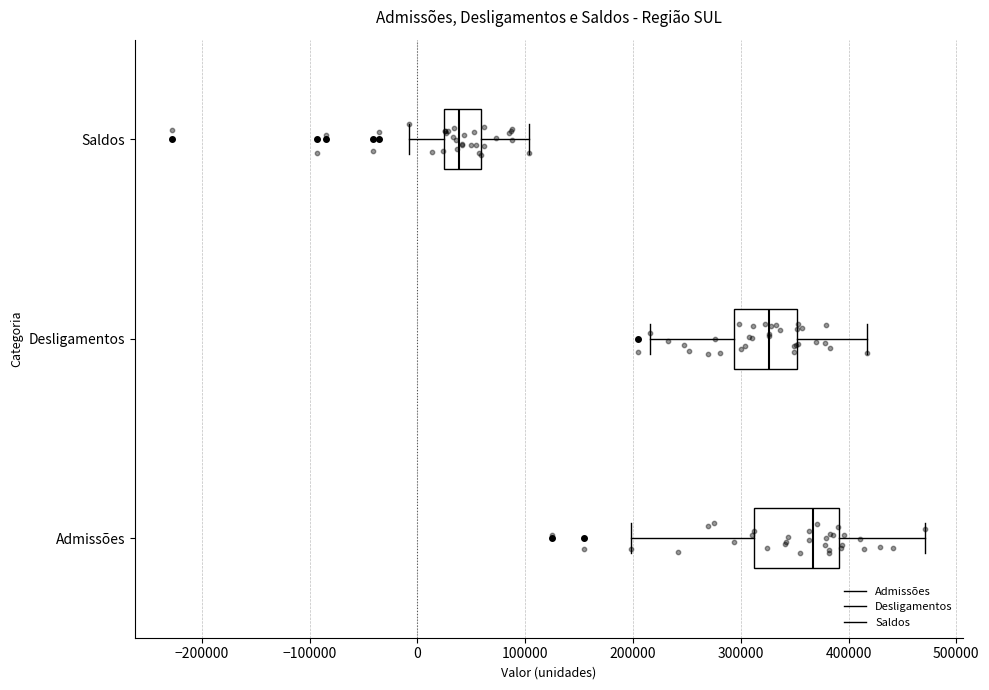

Which box is the widest, from its left edge to its right edge?

Admissões